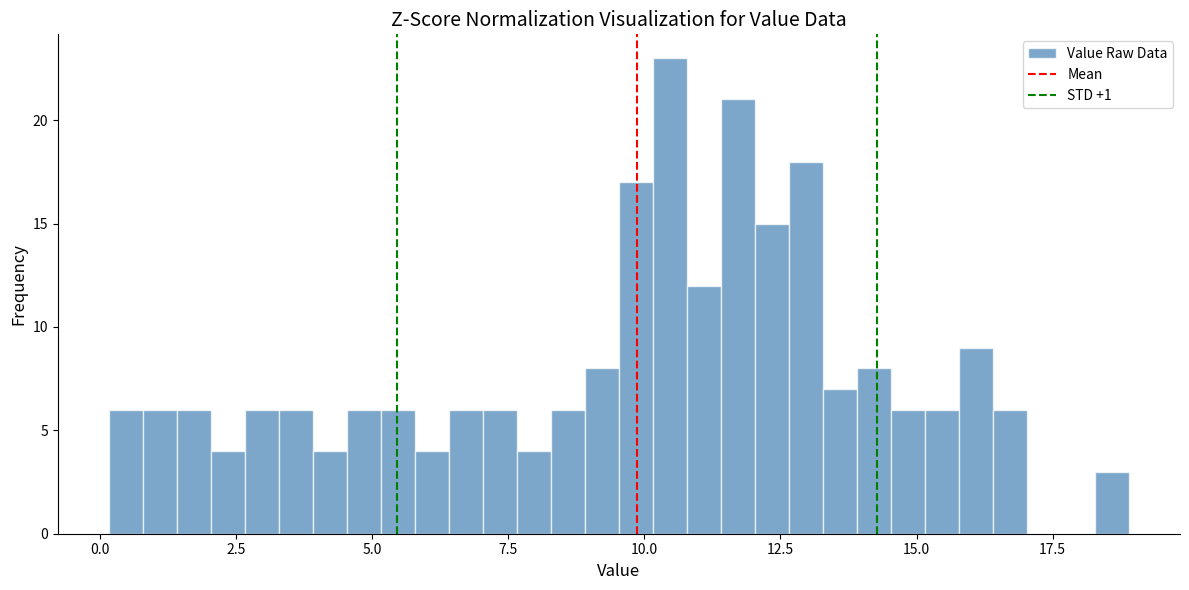

Around what value on the x-axis is the tallest bar? Give the approximate position of its centre, as read against the axis.

10.5